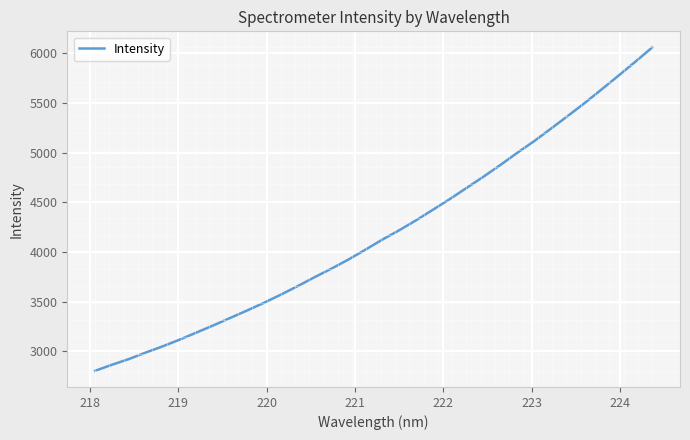

What is the difference between the maximum and minimum values?

3256.4